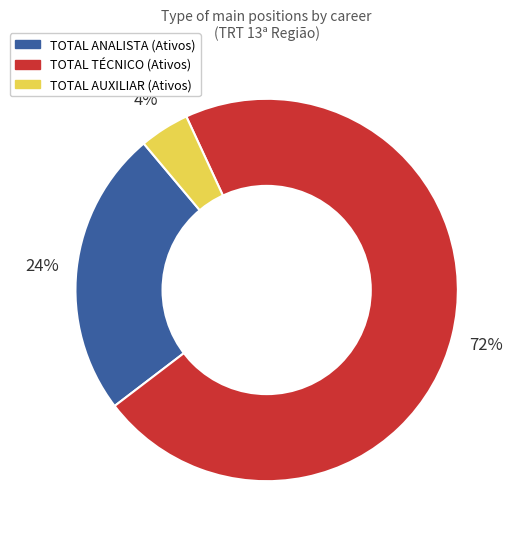

Which slice represents more than half of the pie?

TOTAL TÉCNICO (Ativos)